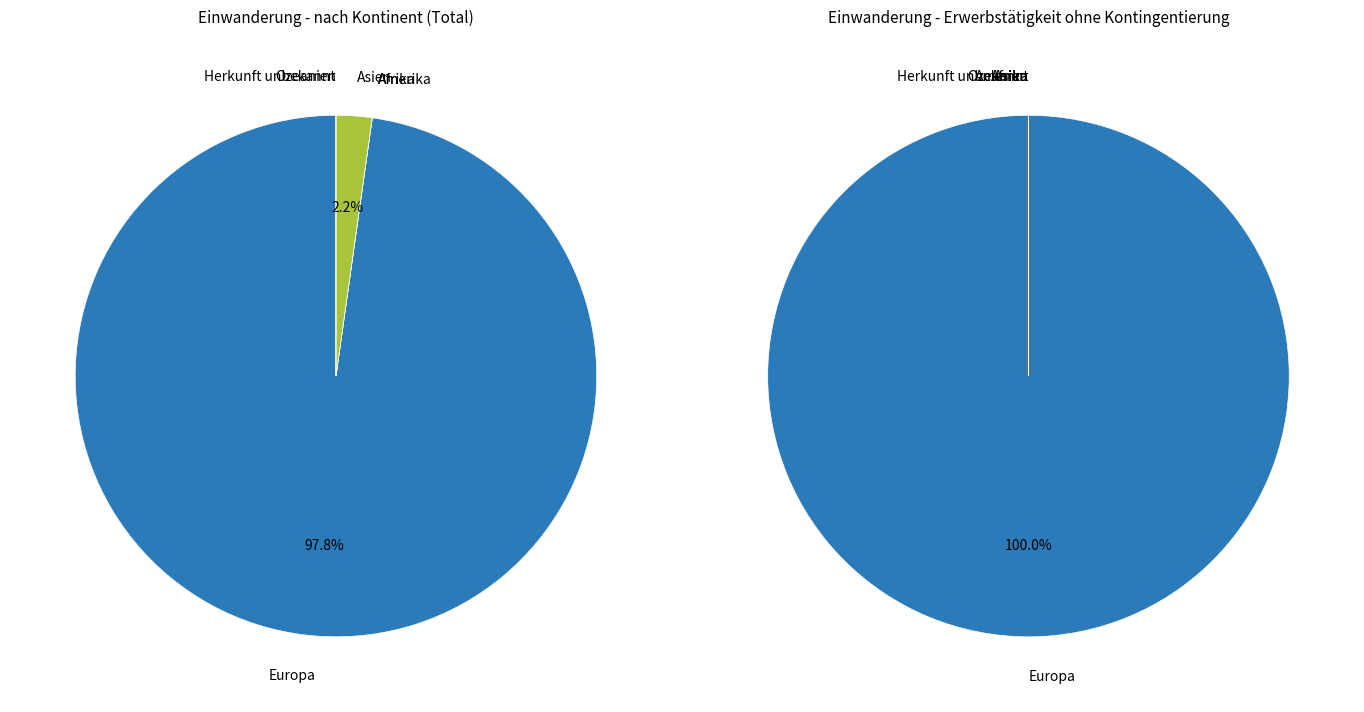

To the nearest percent, what is the difference between the largest and smallest slice percentages?

98%